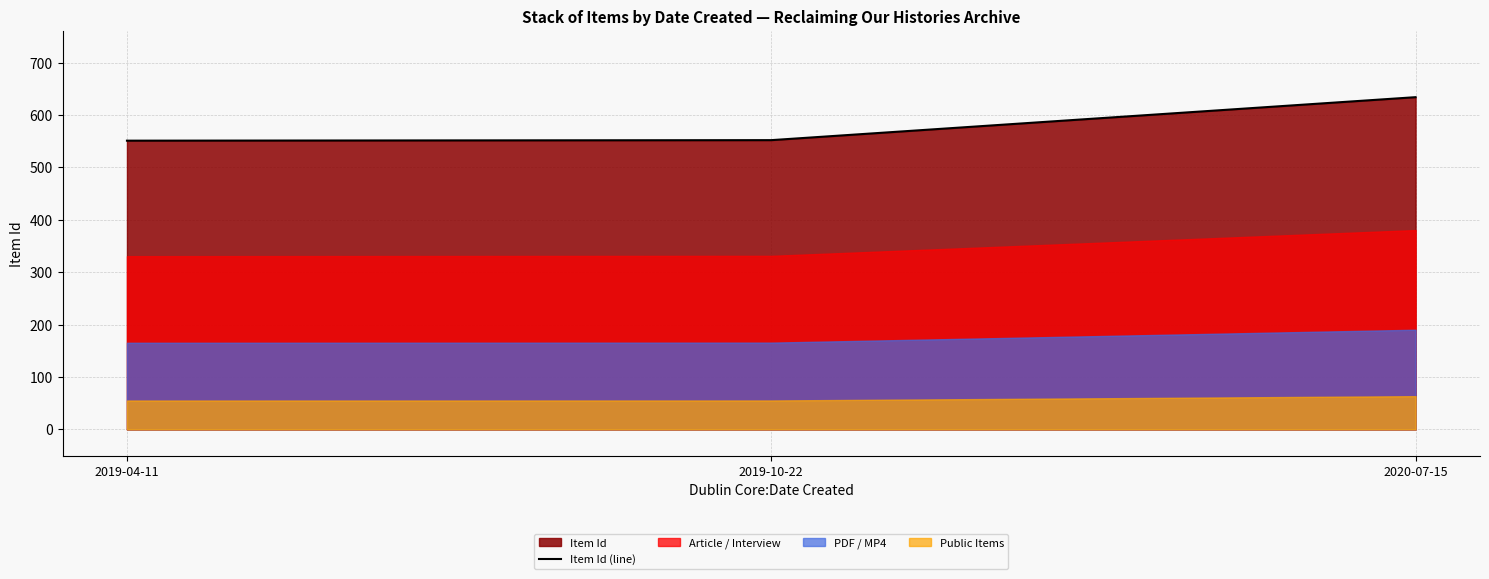

How many lines are shown in the chart?

1